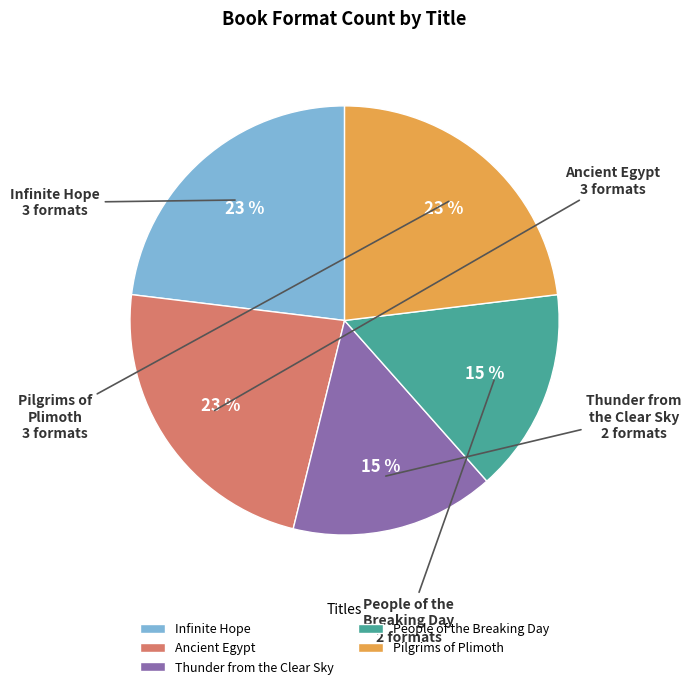

The Infinite Hope slice represents 23% of the pie. True or false?

True